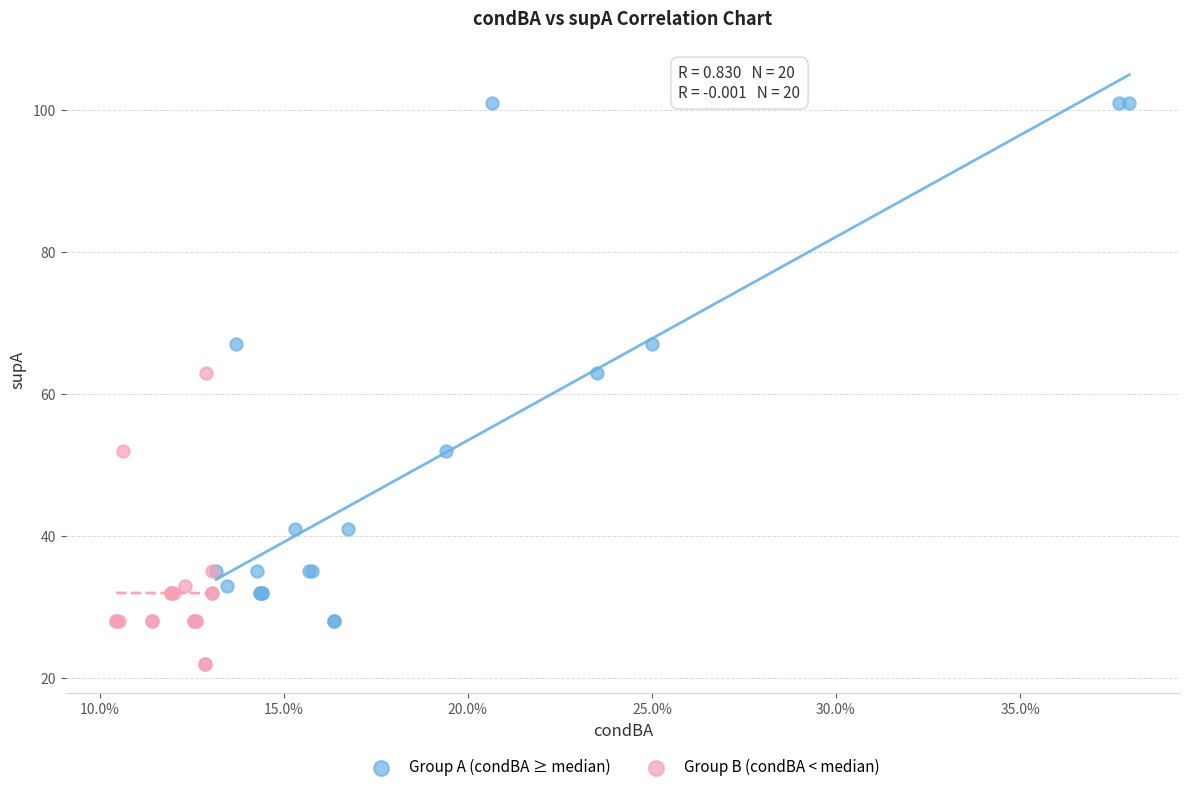

Which series contains the highest Y value?

Group A (condBA ≥ median)